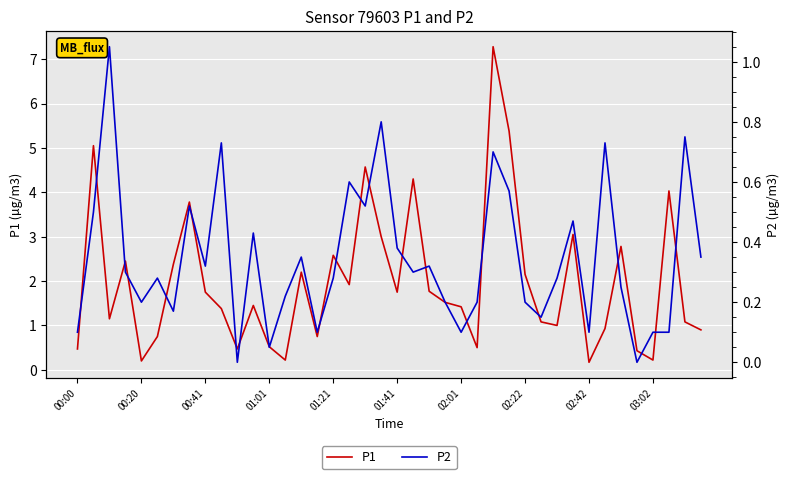

True or false: P1 has a value of 0.9 at 01:41.

False